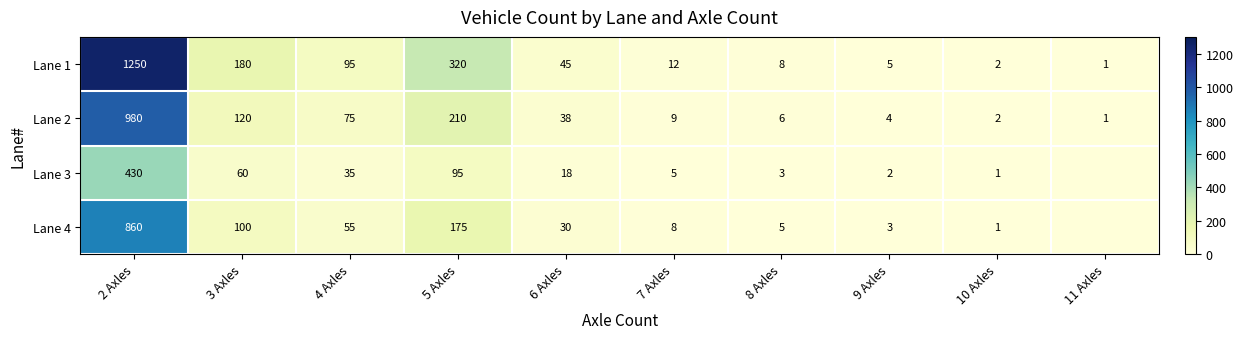

Between 5 Axles and 7 Axles, which series saw the biggest shift?

Lane 1